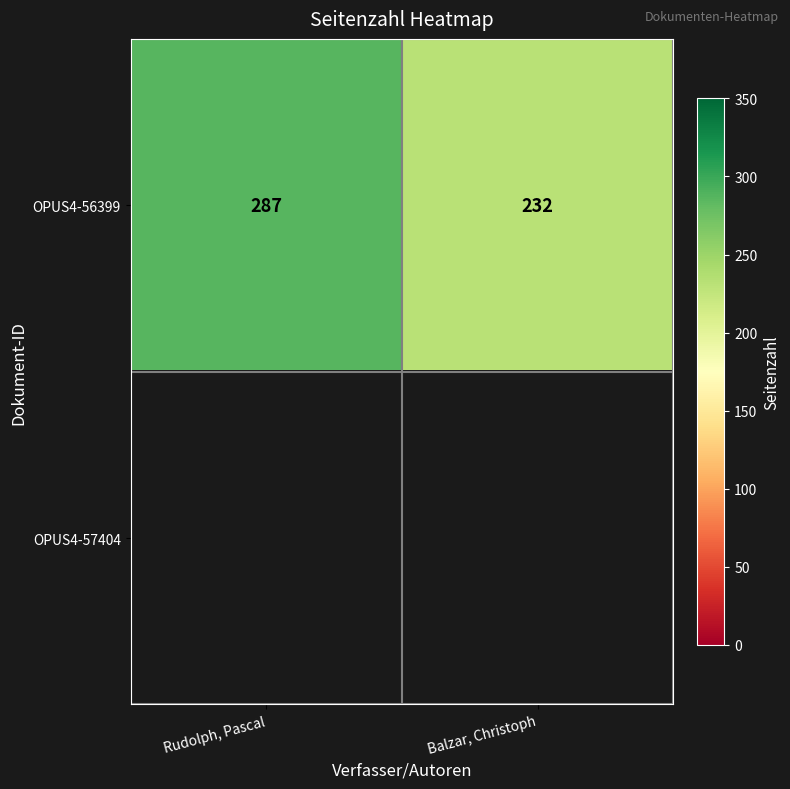

Count the number of categories in the chart.

2